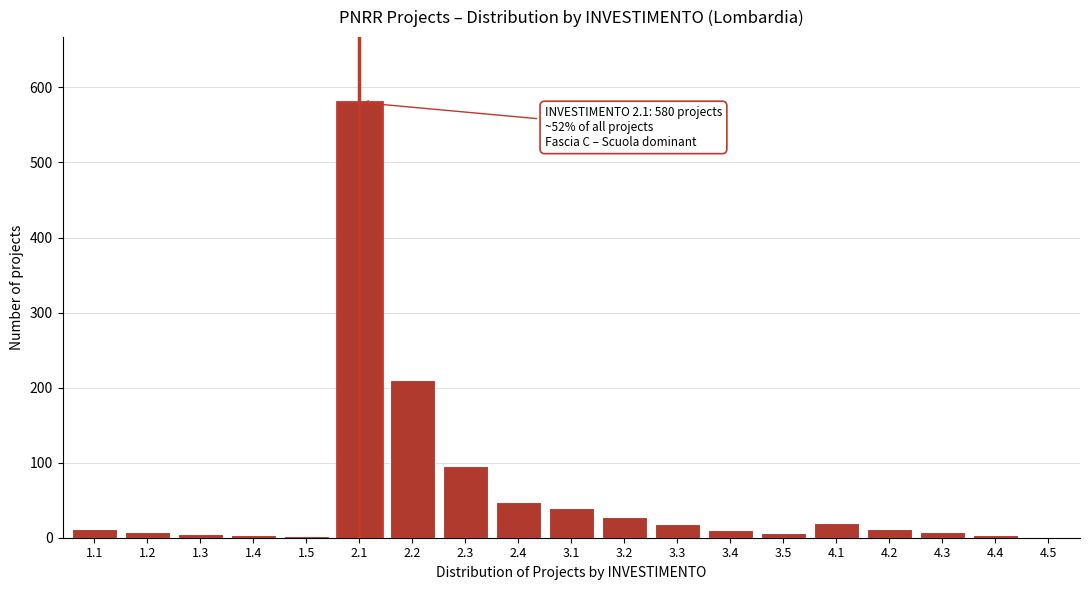

What is the change in value from 2.2 to 3.3?

-192